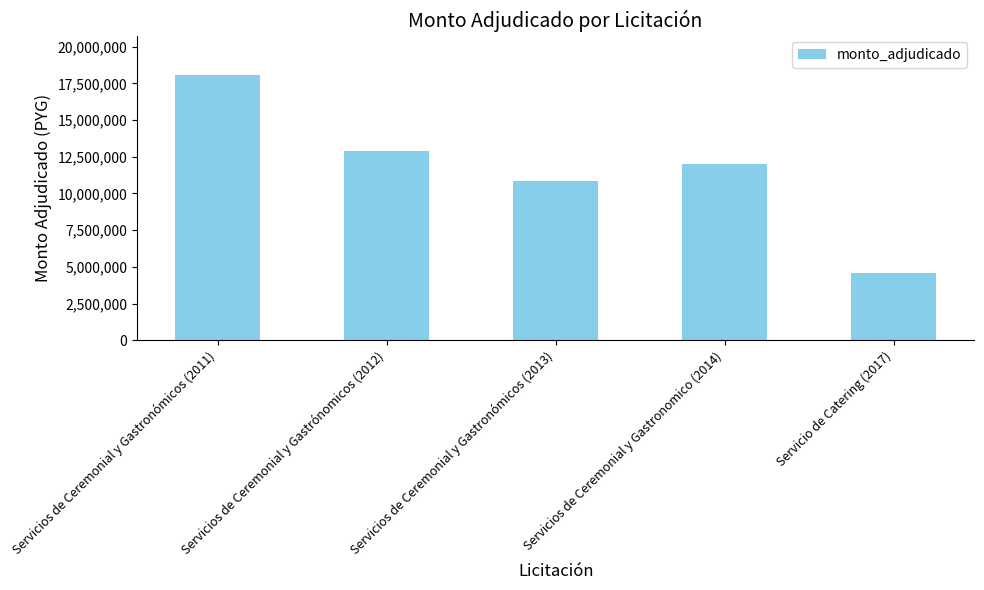

Reading right to left, list all the values displayed in this chart.

Servicio de Catering (2017)=4600000	Servicios de Ceremonial y Gastronomico (2014)=12000000	Servicios de Ceremonial y Gastronómicos (2013)=10830000	Servicios de Ceremonial y Gastrónomicos (2012)=12898000	Servicios de Ceremonial y Gastronómicos (2011)=18055000